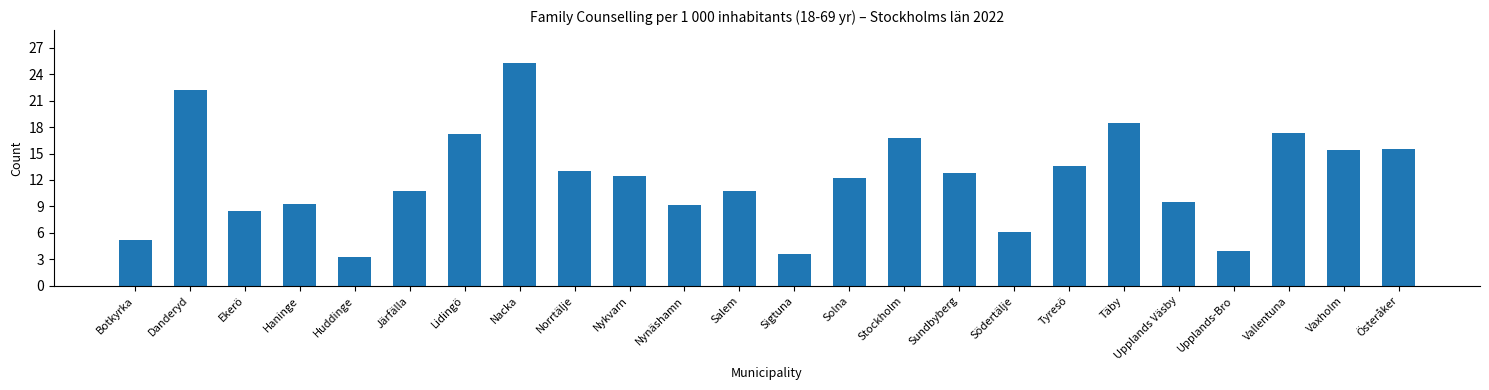

At which category does the chart reach its peak across all series?

Nacka